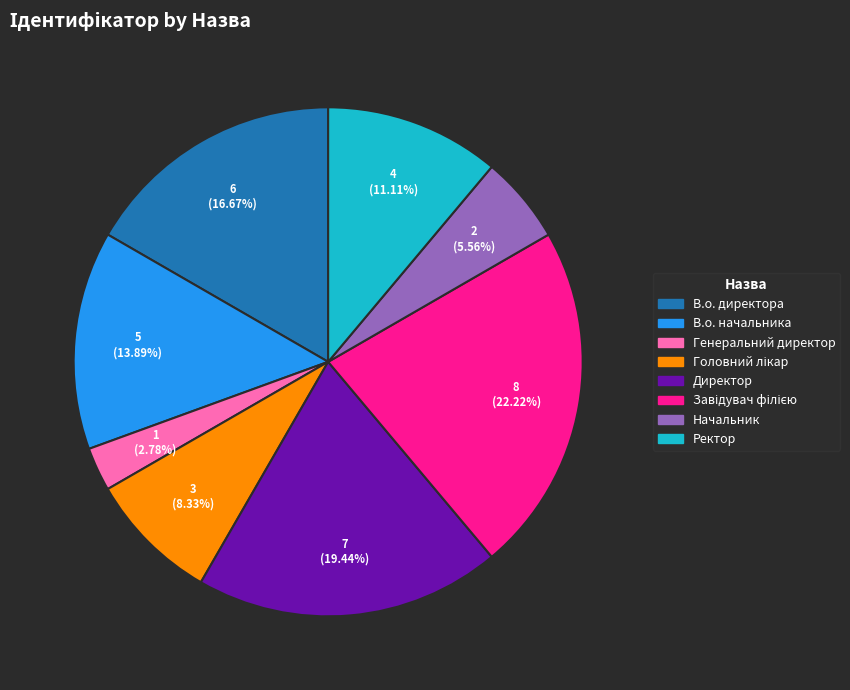

The Генеральний директор slice represents 3% of the pie. True or false?

True